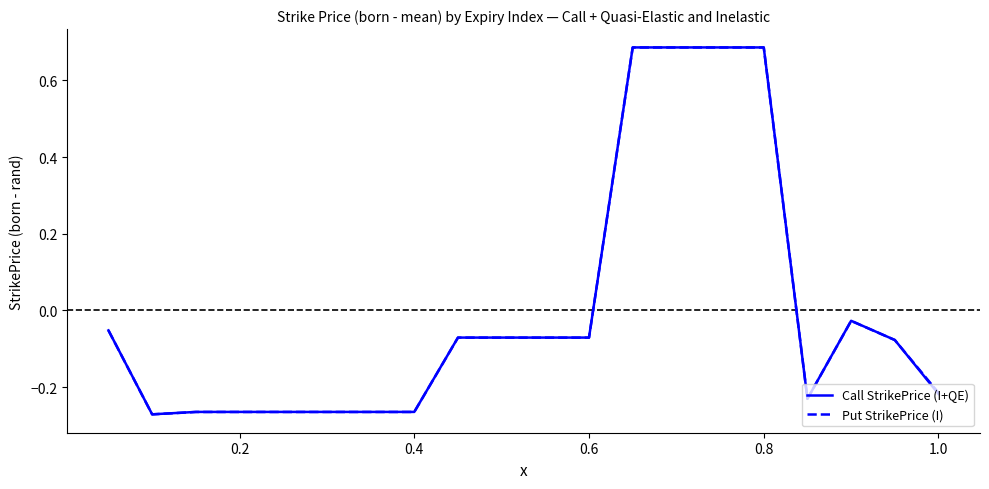

What is the difference between the second highest and minimum values in the Call StrikePrice (I+QE) series?

1.0